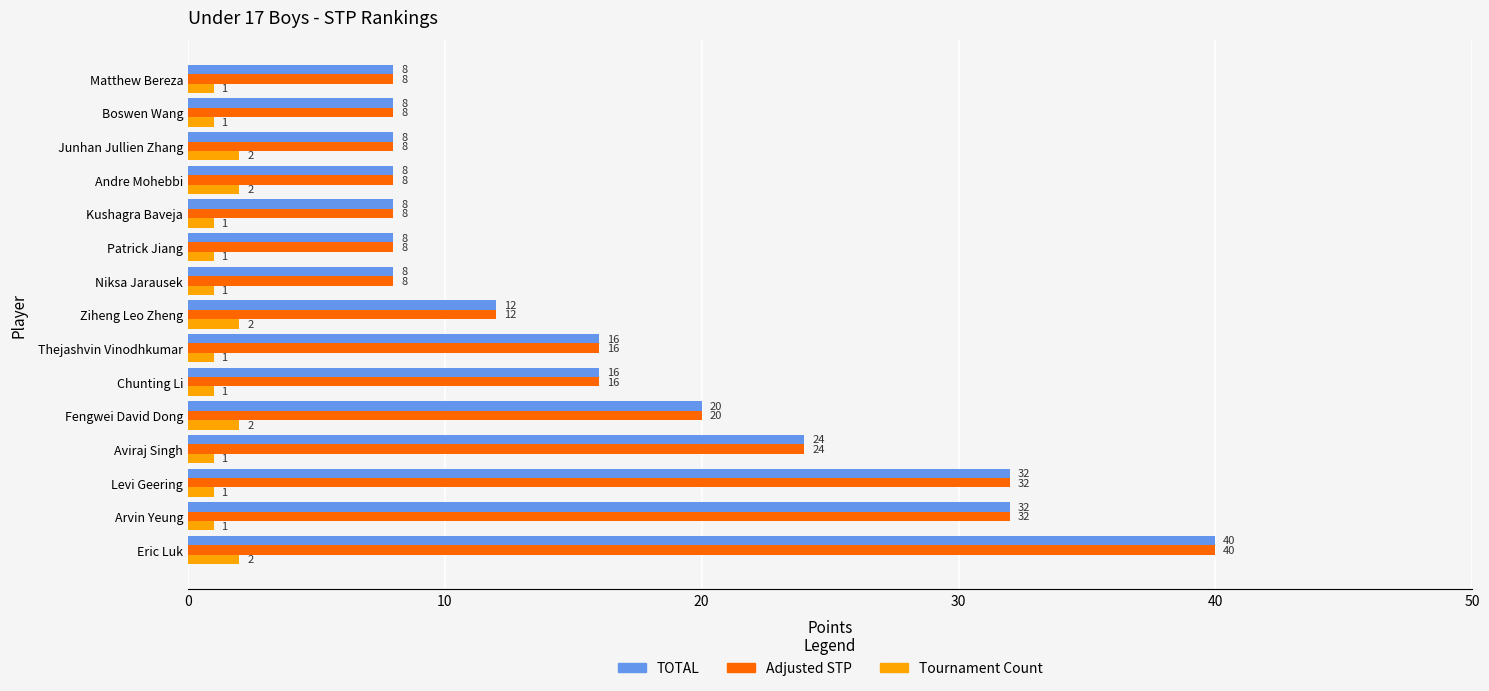

What is the difference between the highest and lowest values at Eric Luk?

38